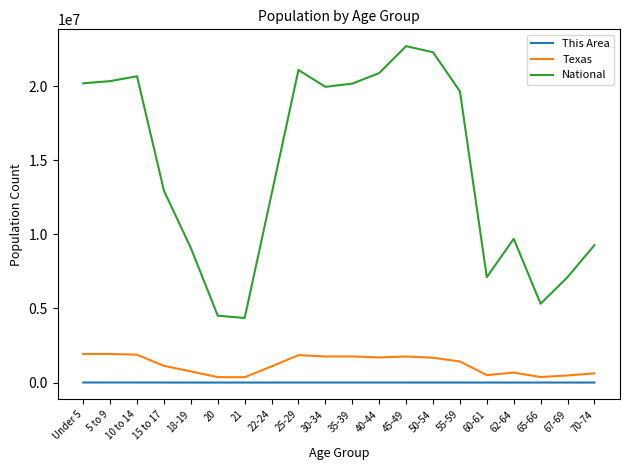

Between 45-49 and 65-66, which series saw the biggest shift?

National